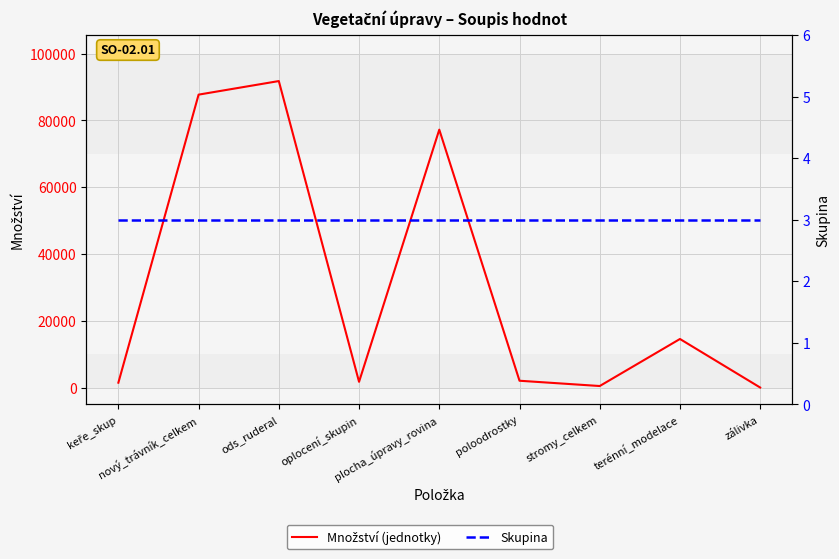

What is the sum of the Množství (jednotky) values at stromy_celkem and terénní_modelace?

15024